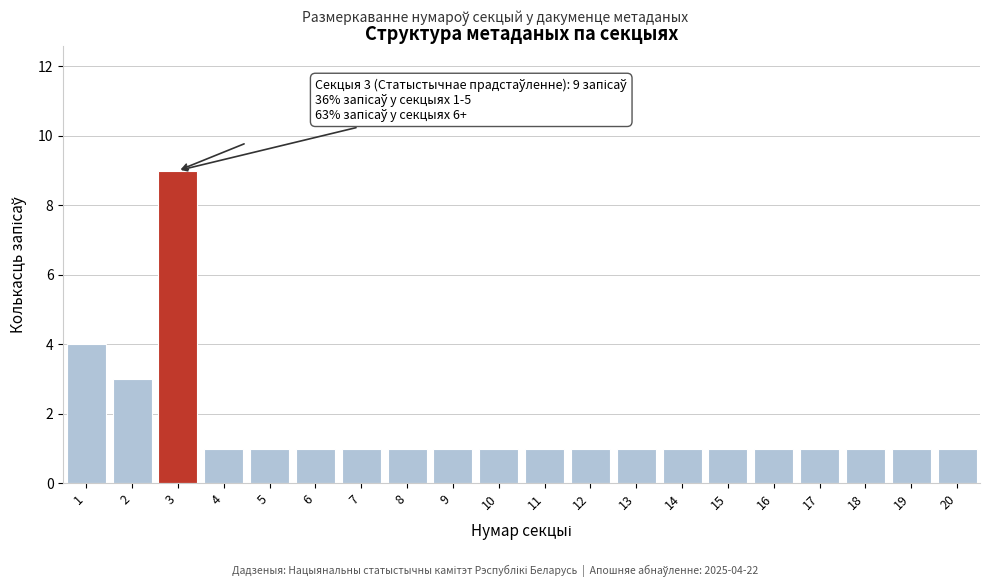

Reading left to right, what are all the values shown in this chart?

4	3	9	1	1	1	1	1	1	1	1	1	1	1	1	1	1	1	1	1